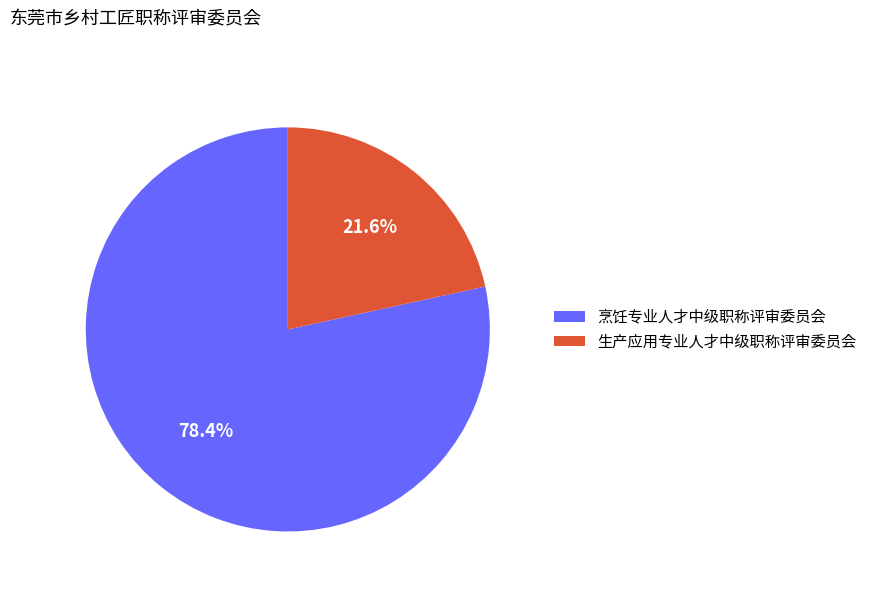

Rank the categories by value from lowest to highest.

生产应用专业人才中级职称评审委员会, 烹饪专业人才中级职称评审委员会